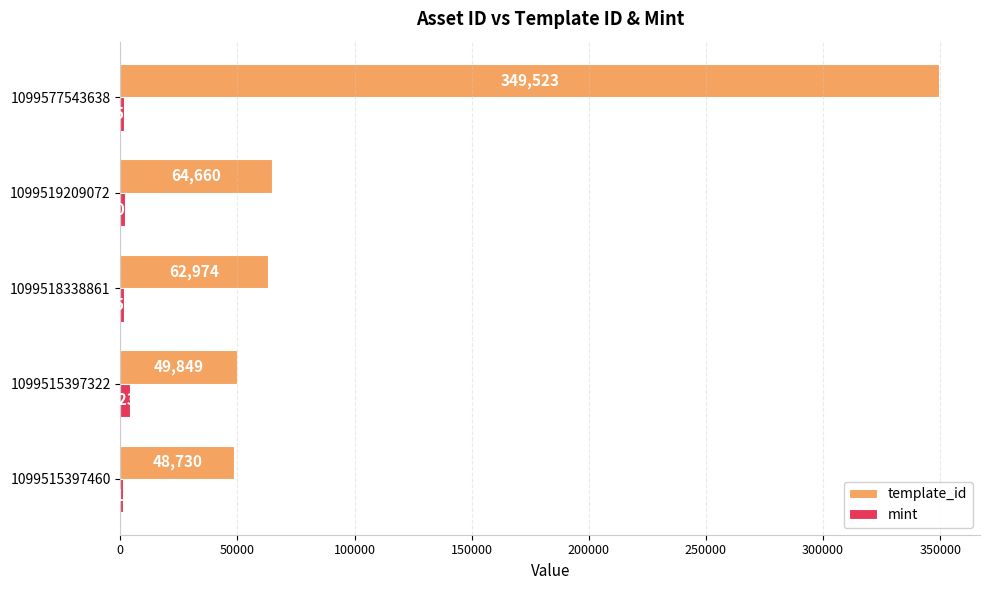

Between 1099515397460 and 1099515397322, which series saw the biggest shift?

mint